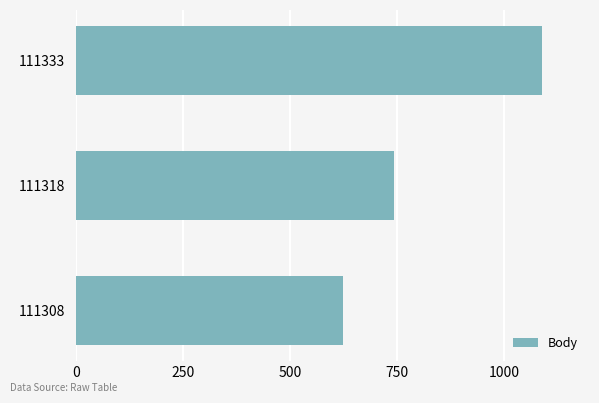

Between 111333 and 111318, which is larger?

111333